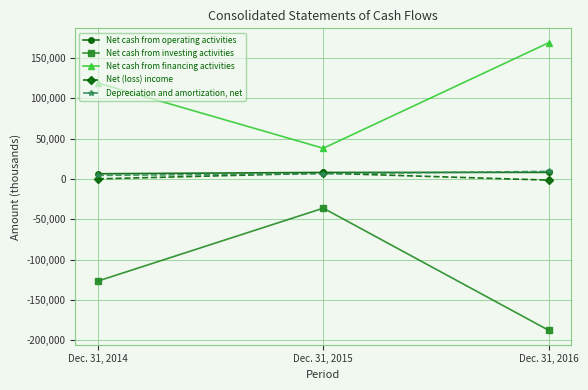

Rank the series at Dec. 31, 2016 from highest to lowest value.

Net cash from financing activities, Depreciation and amortization, net, Net cash from operating activities, Net (loss) income, Net cash from investing activities